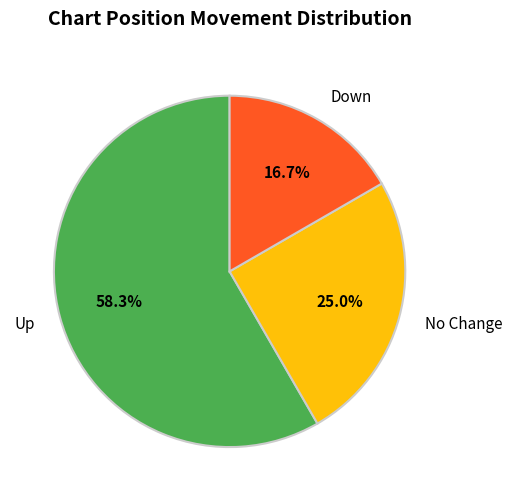

Which category has the biggest portion of the pie?

Up